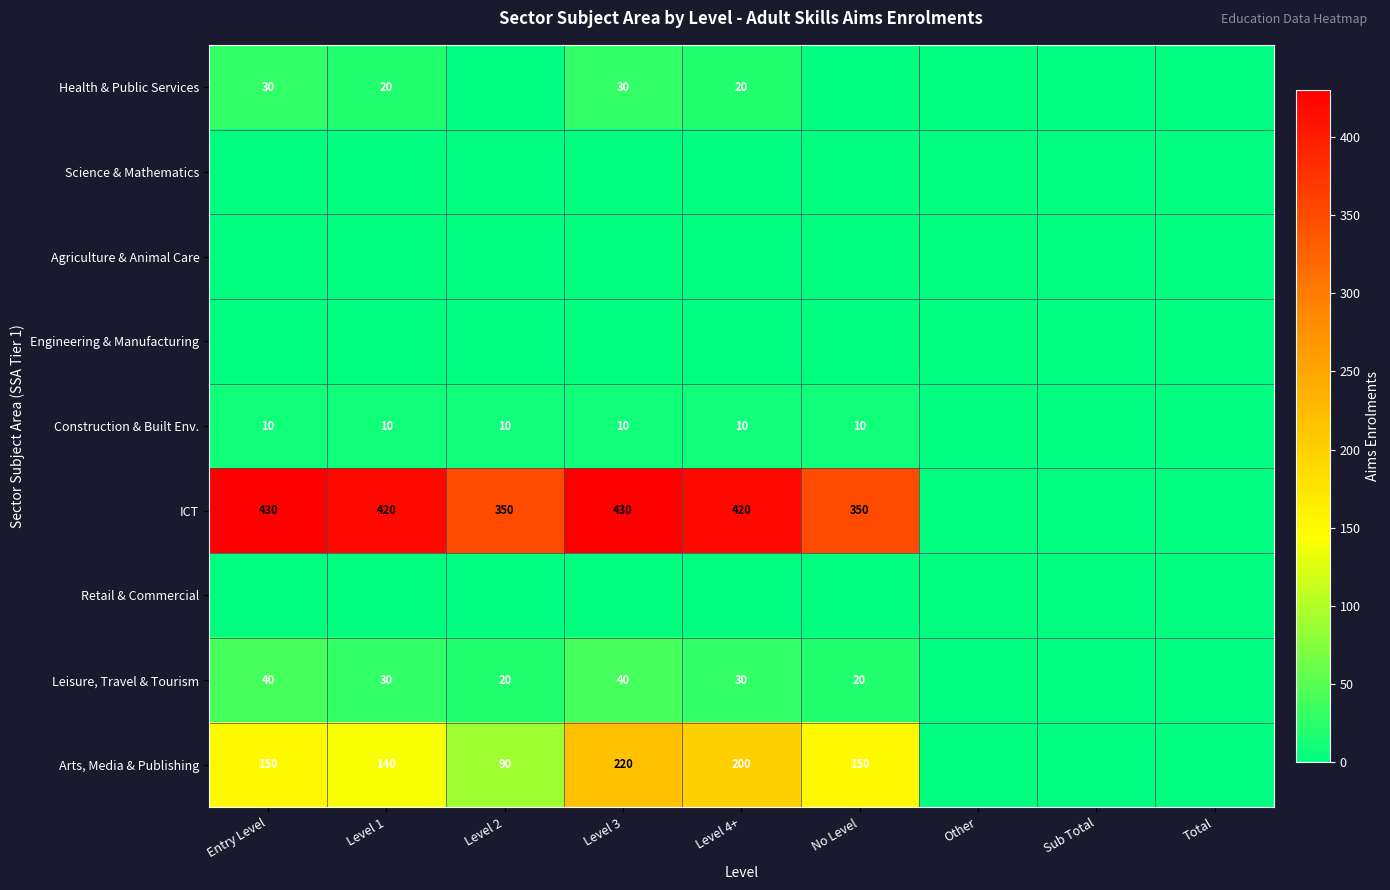

Between Sub Total and Level 3, which is larger?

Level 3